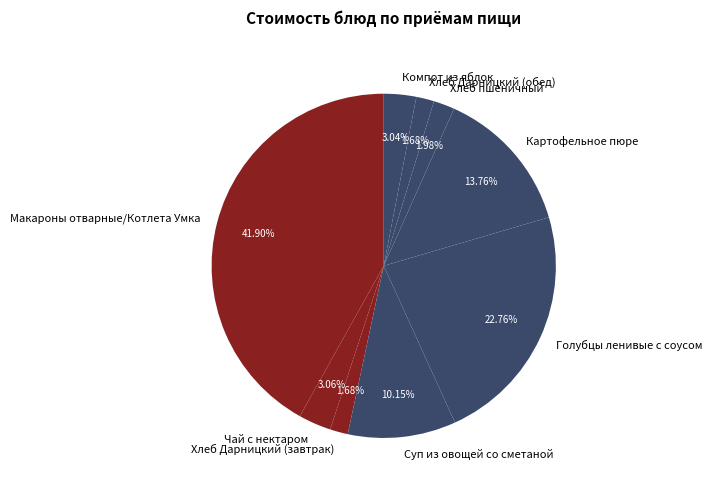

To the nearest percent, what is the difference between the largest and smallest slice percentages?

40%